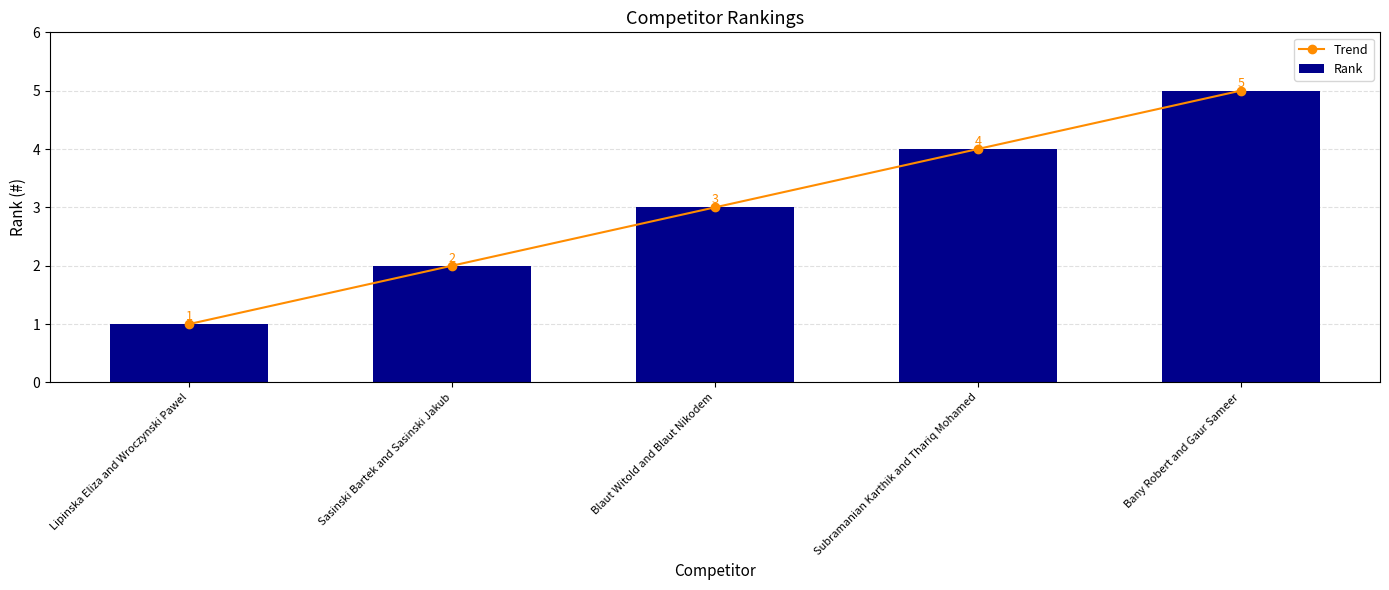

What are all the series names shown in the legend?

Trend, Rank